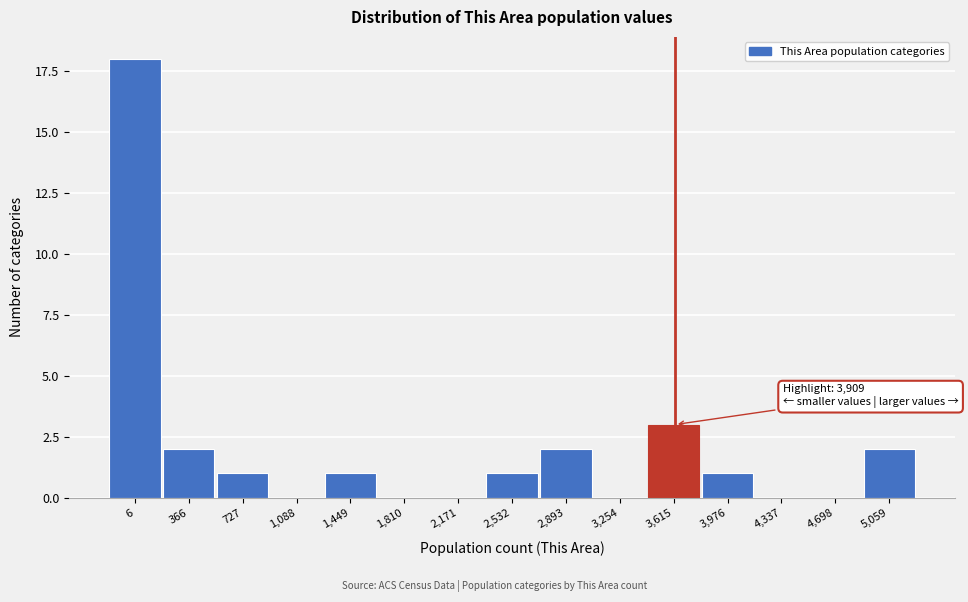

Reading right to left, transcribe all the data shown in this chart.

5,059=2	4,698=0	4,337=0	3,976=1	3,615=3	3,254=0	2,893=2	2,532=1	2,171=0	1,810=0	1,449=1	1,088=0	727=1	366=2	6=18